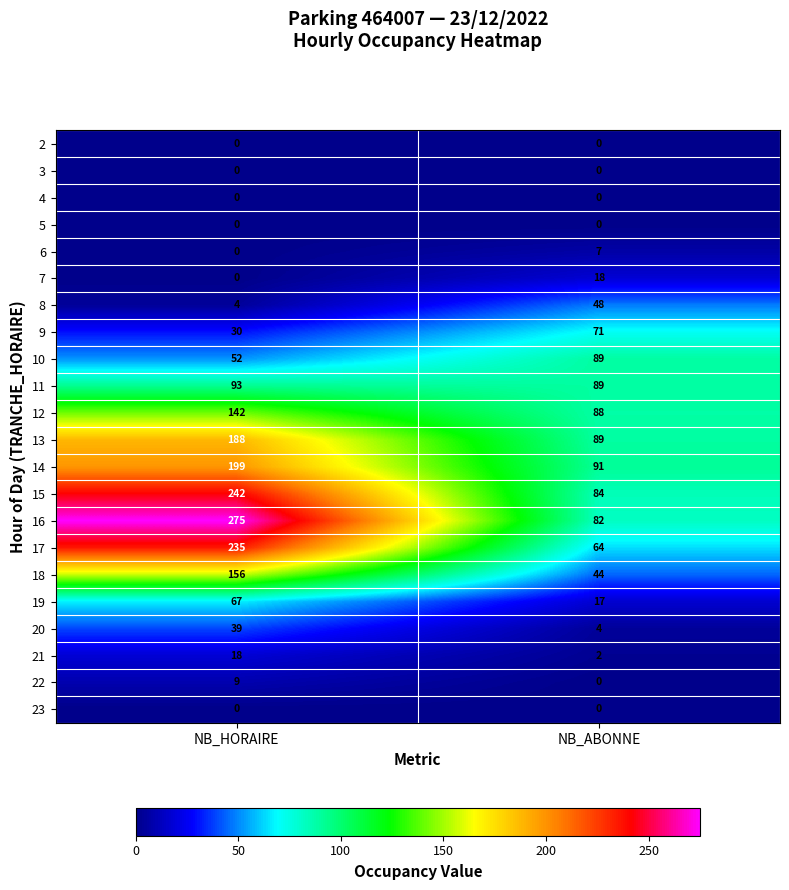

The 2 series shows 0 at NB_HORAIRE. True or false?

True